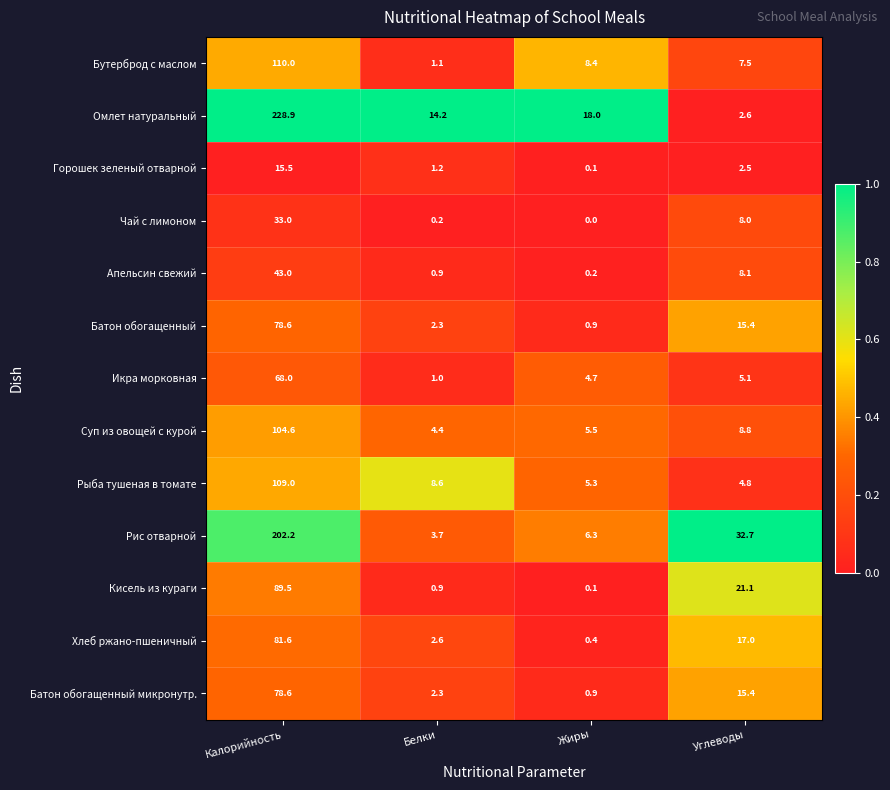

What is the difference between the Бутерброд с маслом values at Углеводы and Калорийность?

102.5